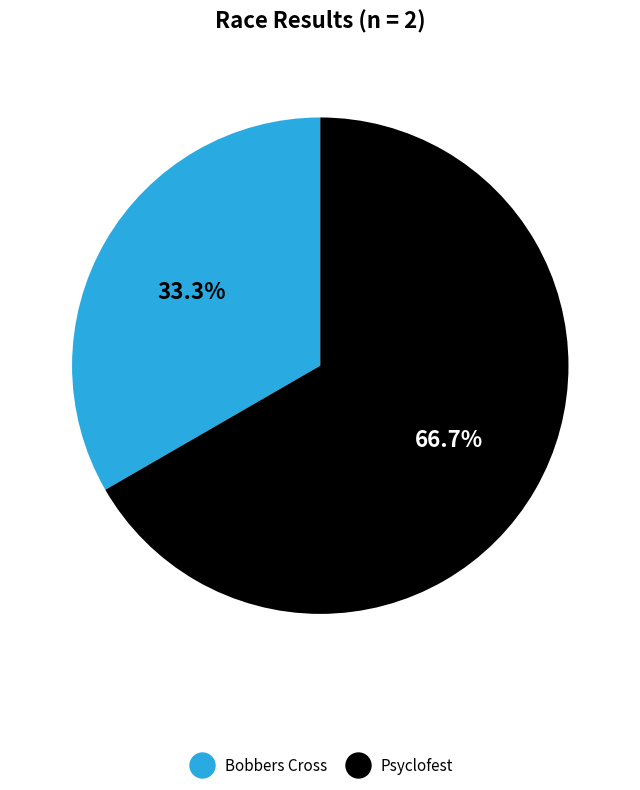

Count the number of slices in the pie.

2